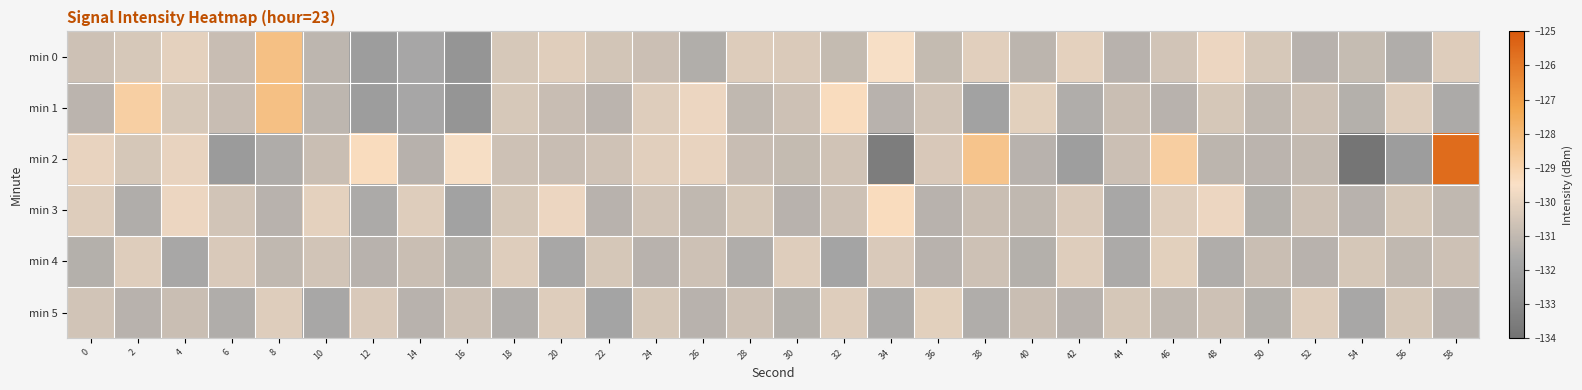

Reading left to right, transcribe all the data shown in this chart.

min 0: 0=-130.7	2=-130.4	4=-130.1	6=-130.8	8=-128.3	10=-131.1	12=-132.1	14=-131.7	16=-132.5	18=-130.4	20=-130.2	22=-130.5	24=-130.8	26=-131.4	28=-130.3	30=-130.3	32=-130.9	34=-129.5	36=-130.9	38=-130.2	40=-131.1	42=-130.1	44=-131.2	46=-130.6	48=-129.9	50=-130.4	52=-131.2	54=-130.9	56=-131.5	58=-130.2
min 1: 0=-131.2	2=-128.8	4=-130.4	6=-130.8	8=-128.3	10=-131.1	12=-132.1	14=-131.7	16=-132.5	18=-130.4	20=-130.8	22=-131.2	24=-130.2	26=-129.9	28=-131.0	30=-130.7	32=-129.3	34=-131.2	36=-130.6	38=-131.9	40=-130.1	42=-131.5	44=-130.8	46=-131.2	48=-130.5	50=-131.0	52=-130.7	54=-131.3	56=-130.2	58=-131.6
min 2: 0=-130.0	2=-130.5	4=-130.0	6=-132.2	8=-131.5	10=-130.8	12=-129.4	14=-131.3	16=-129.6	18=-130.7	20=-130.8	22=-130.7	24=-130.2	26=-130.0	28=-130.8	30=-130.9	32=-130.6	34=-133.5	36=-130.4	38=-128.4	40=-131.2	42=-132.0	44=-130.8	46=-128.8	48=-131.1	50=-131.2	52=-131.0	54=-133.9	56=-132.1	58=-125.6
min 3: 0=-130.2	2=-131.5	4=-129.9	6=-130.6	8=-131.2	10=-130.1	12=-131.6	14=-130.2	16=-131.9	18=-130.5	20=-129.9	22=-131.2	24=-130.6	26=-131.0	28=-130.5	30=-131.2	32=-130.7	34=-129.3	36=-131.2	38=-130.8	40=-131.0	42=-130.3	44=-131.7	46=-130.2	48=-129.9	50=-131.3	52=-130.7	54=-131.2	56=-130.5	58=-131.0
min 4: 0=-131.3	2=-130.2	4=-131.7	6=-130.3	8=-131.0	10=-130.6	12=-131.2	14=-130.8	16=-131.3	18=-130.2	20=-131.7	22=-130.5	24=-131.2	26=-130.7	28=-131.5	30=-130.2	32=-131.8	34=-130.3	36=-131.2	38=-130.7	40=-131.3	42=-130.2	44=-131.6	46=-130.1	48=-131.5	50=-130.8	52=-131.2	54=-130.5	56=-131.0	58=-130.7
min 5: 0=-130.6	2=-131.2	4=-130.8	6=-131.5	8=-130.2	10=-131.7	12=-130.3	14=-131.2	16=-130.7	18=-131.5	20=-130.2	22=-131.8	24=-130.5	26=-131.2	28=-130.7	30=-131.3	32=-130.2	34=-131.6	36=-130.1	38=-131.5	40=-130.8	42=-131.2	44=-130.5	46=-131.0	48=-130.7	50=-131.3	52=-130.2	54=-131.7	56=-130.5	58=-131.2